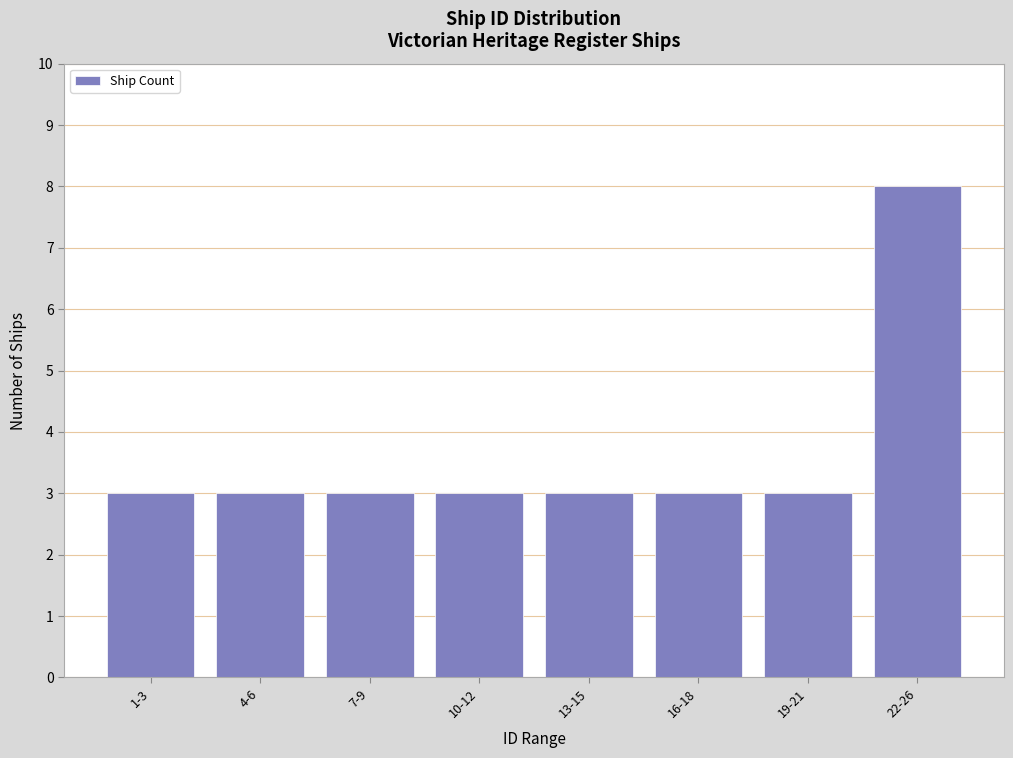

Reading left to right, transcribe all the data shown in this chart.

1-3=3	4-6=3	7-9=3	10-12=3	13-15=3	16-18=3	19-21=3	22-26=8